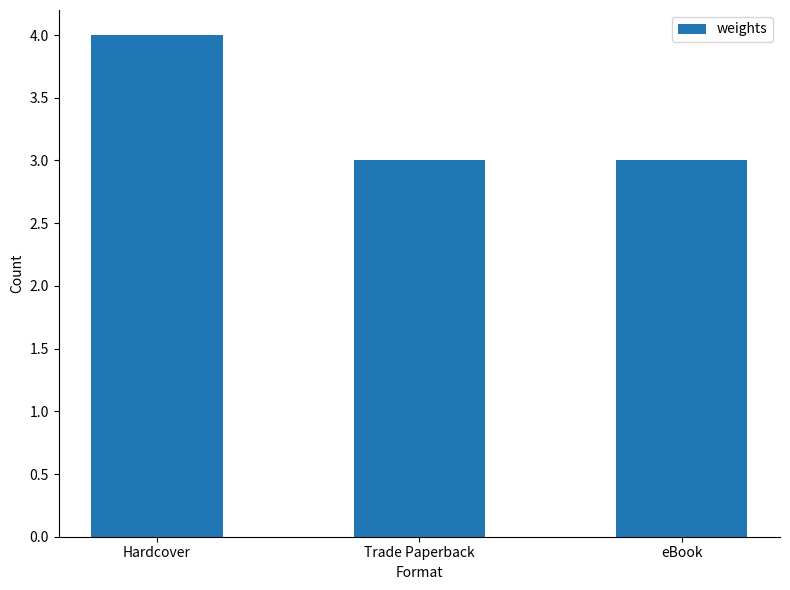

What is the change in value from Hardcover to eBook?

-1